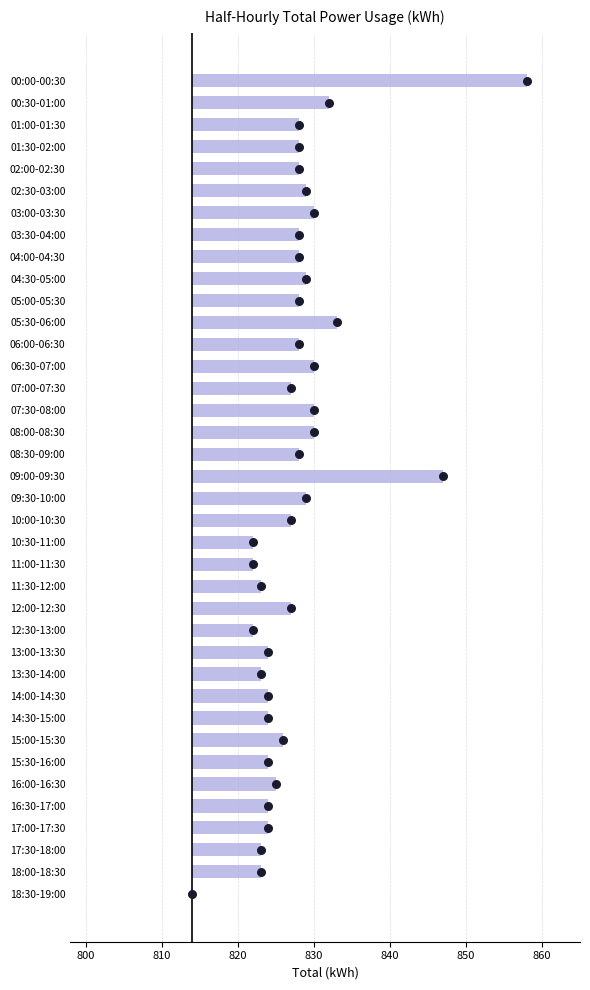

Which series has the widest spread of Y values?

Total_kWh